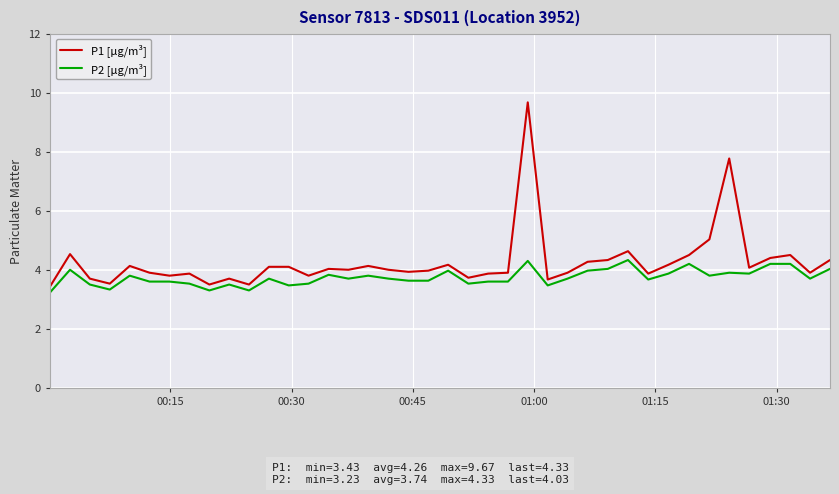

Which series has the widest spread of values?

P1 [µg/m³]